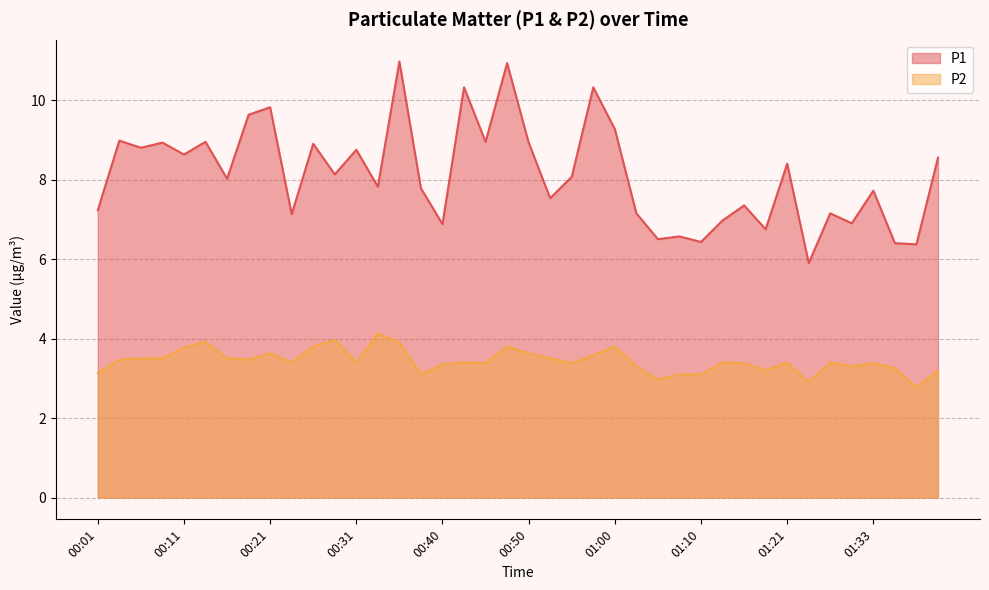

True or false: P1 has a value of 9.6 at 00:18.

True